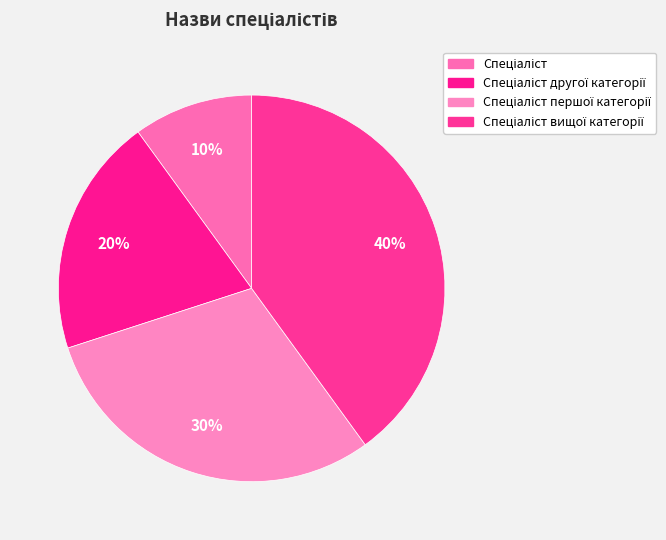

How many slices are in this pie chart?

4